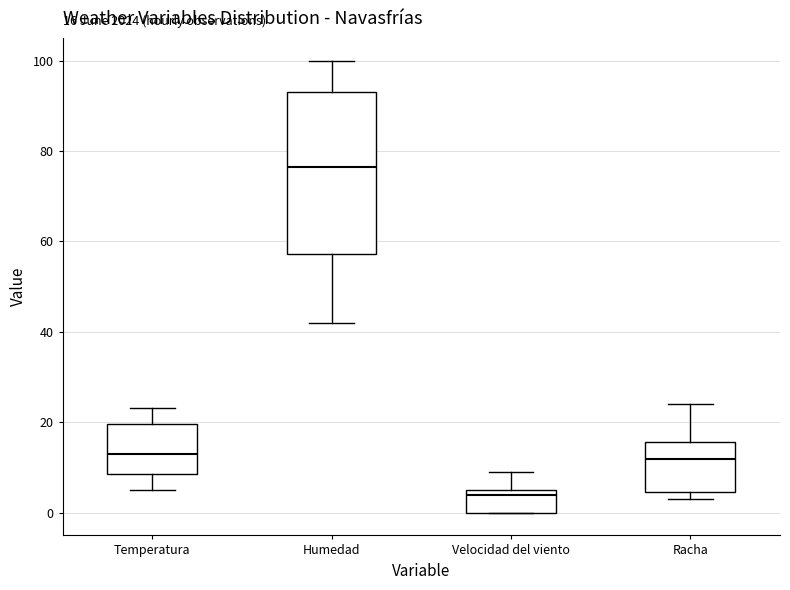

Which box is the tallest, from its lower edge to its upper edge?

Humedad